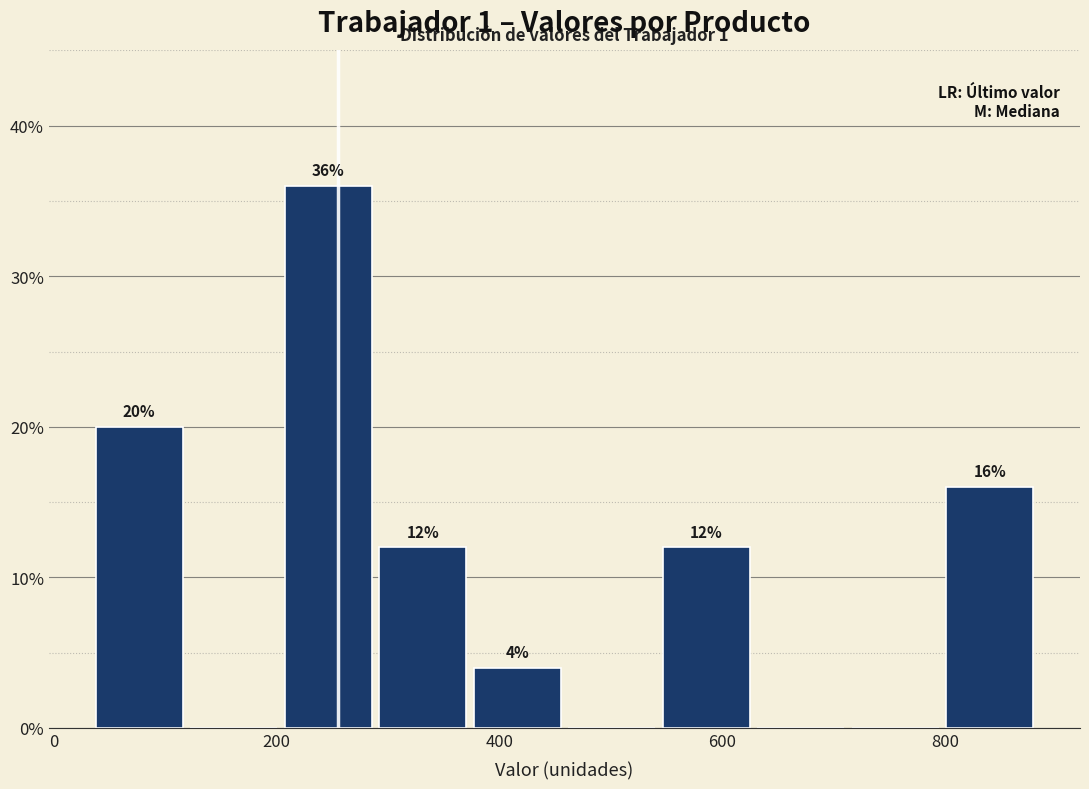

Over which range of the x-axis is the bar tallest?

200 to 300